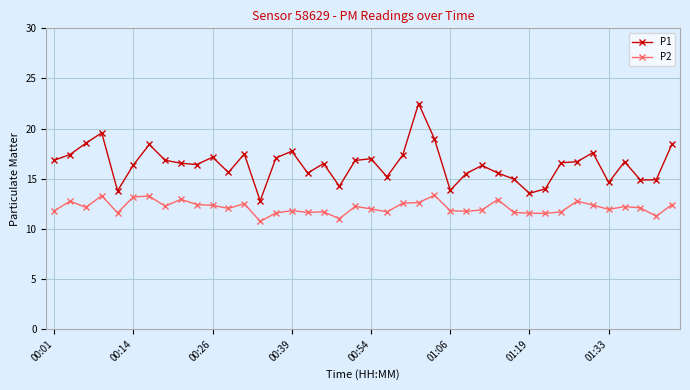

Does the chart have visible grid lines?

Yes